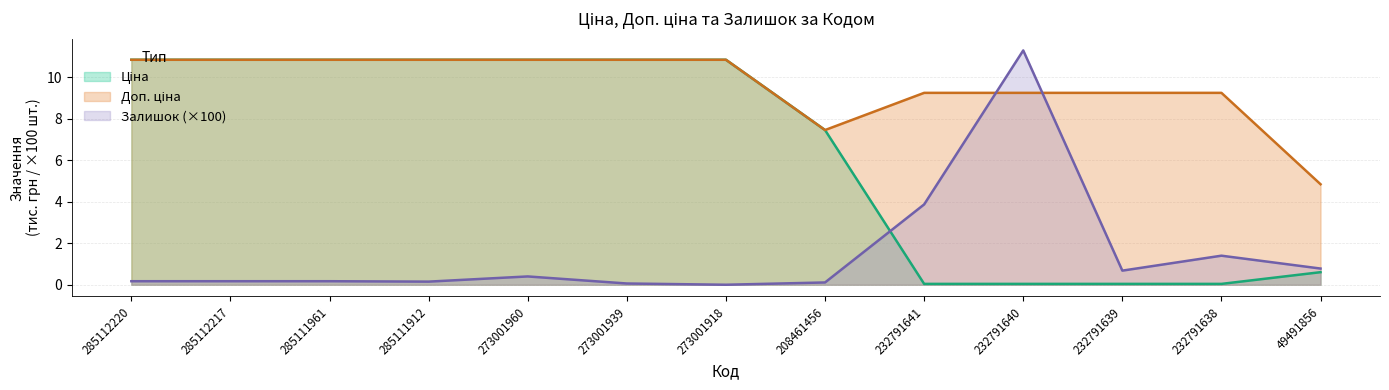

True or false: Ціна has more than 2 interior local peaks.

False